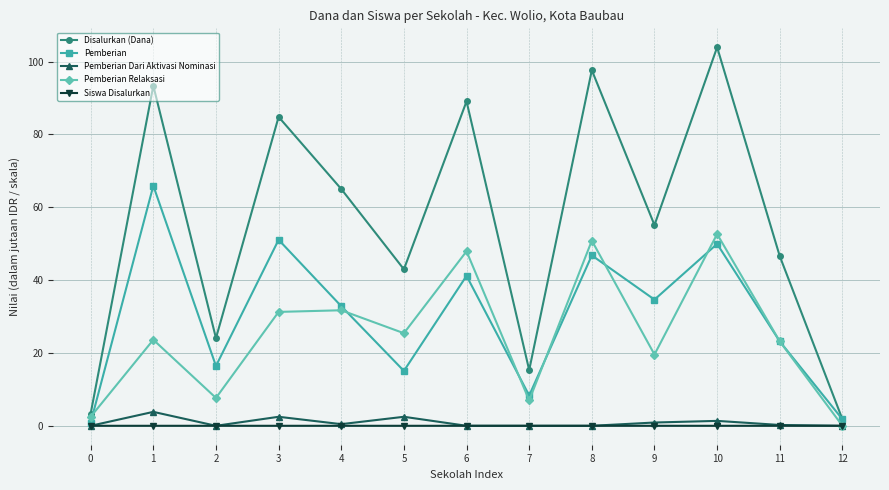

Where is the first local minimum for Disalurkan (Dana)?

2